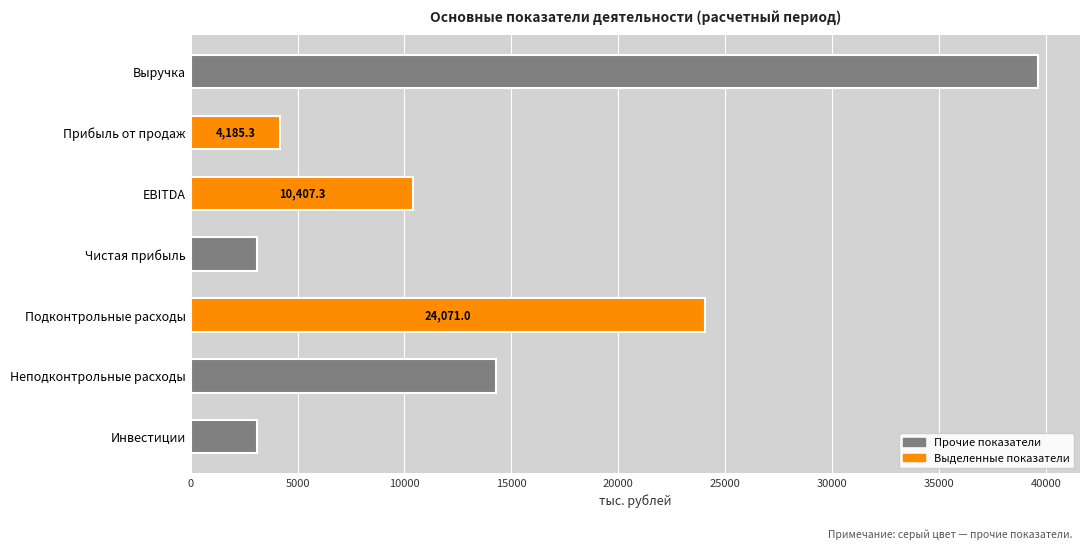

The value at Подконтрольные расходы is 42655.2. True or false?

False